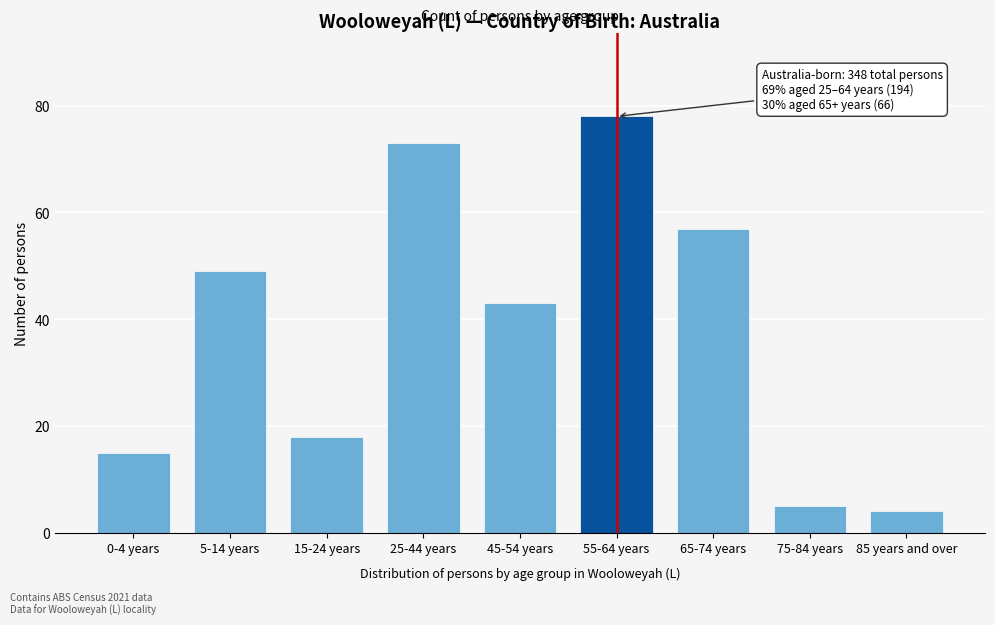

Reading left to right, what are all the values shown in this chart?

0-4 years=15	5-14 years=49	15-24 years=18	25-44 years=73	45-54 years=43	55-64 years=78	65-74 years=57	75-84 years=5	85 years and over=4